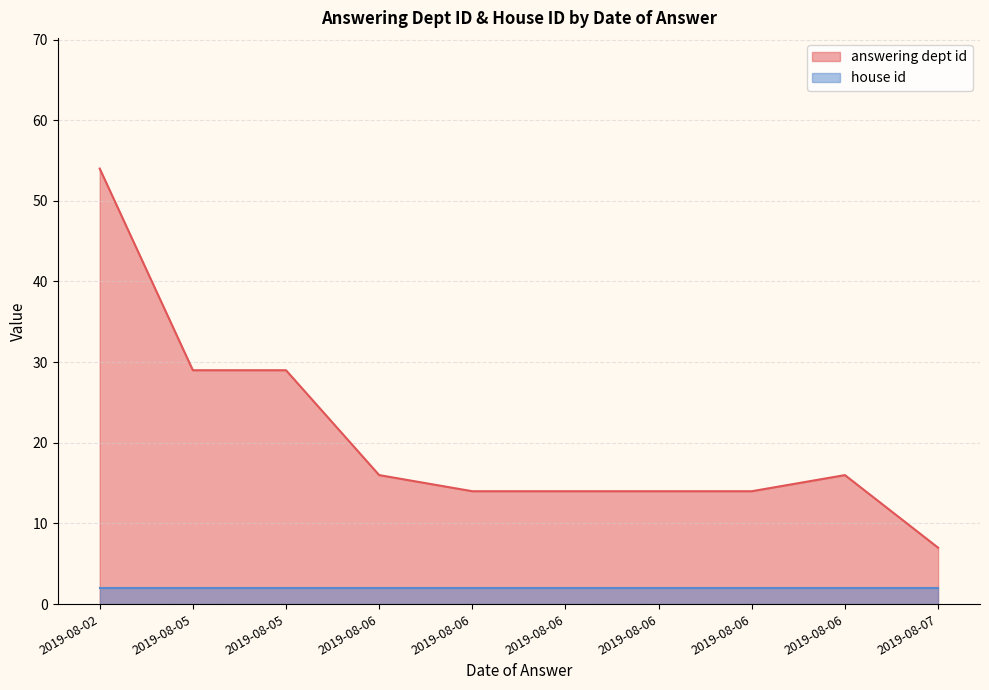

True or false: house id and answering dept id intersect in this chart.

False